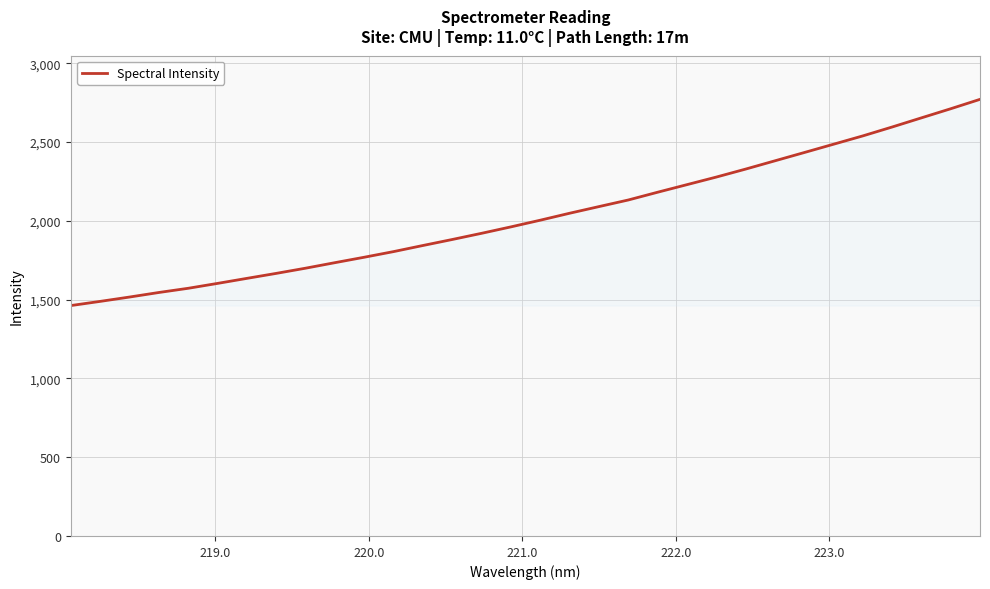

What is the maximum value shown in the chart?

2770.4